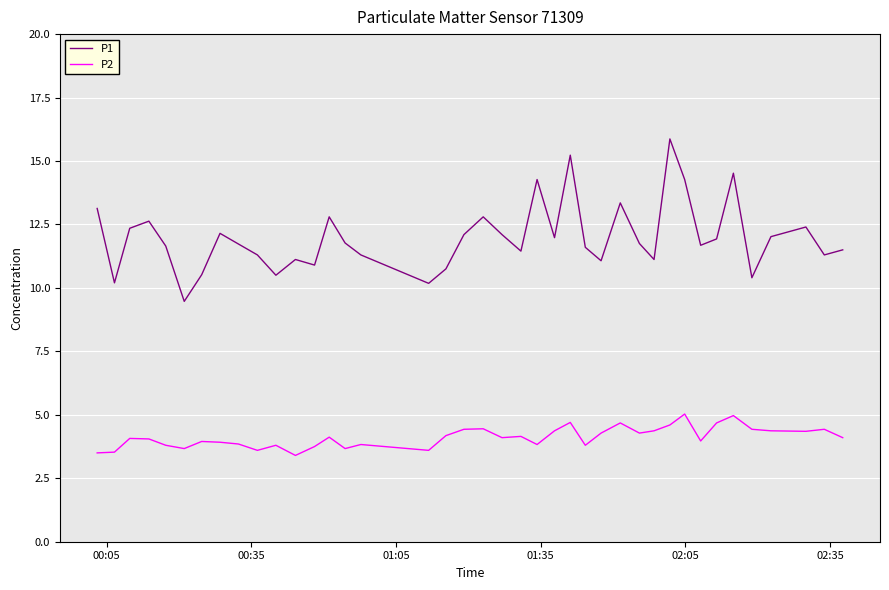

What is the maximum value shown in the chart?

15.9